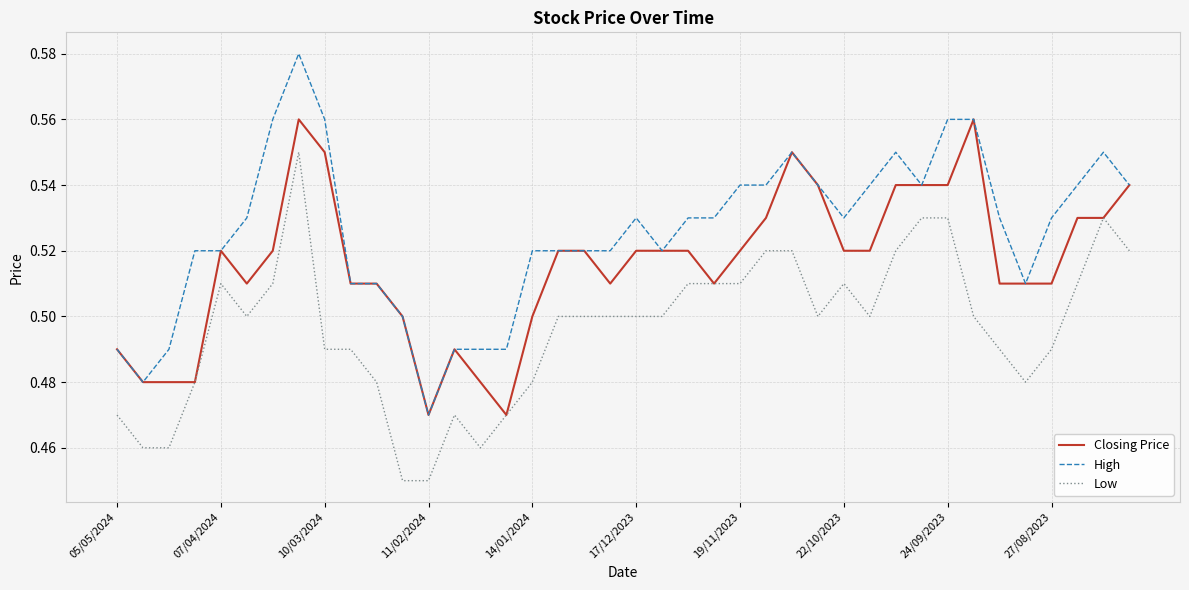

Which series has the widest spread of values?

High